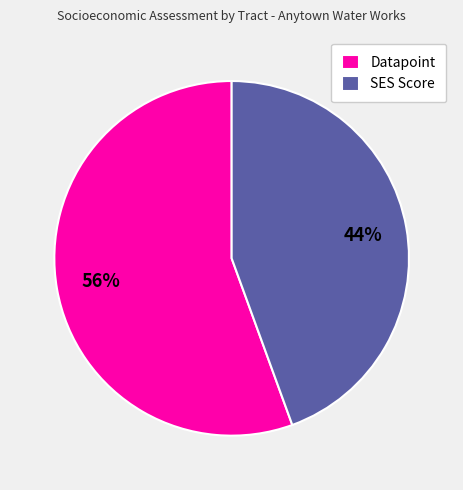

How many segments does this pie chart have?

2